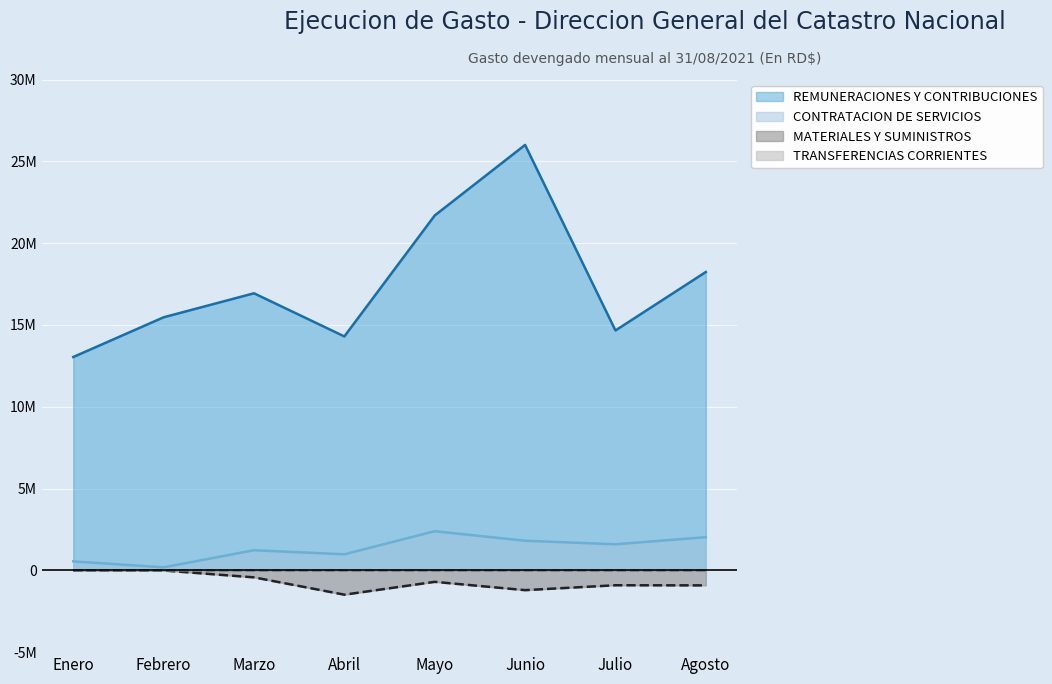

Reading left to right, extract all data points from this chart.

REMUNERACIONES Y CONTRIBUCIONES: Enero=13038417.6	Febrero=15465867.4	Marzo=16933467.6	Abril=14296986.6	Mayo=21688670.1	Junio=26001473.3	Julio=14660448.9	Agosto=18235100.7
CONTRATACION DE SERVICIOS: Enero=546986.9	Febrero=182731.5	Marzo=1227943.0	Abril=980117.7	Mayo=2392164.3	Junio=1808264.3	Julio=1592302.4	Agosto=2027042.5
MATERIALES Y SUMINISTROS: Enero=-0.0	Febrero=-9440.0	Marzo=-429609.1	Abril=-1487595.7	Mayo=-703494.5	Junio=-1210872.6	Julio=-911744.9	Agosto=-919179.3